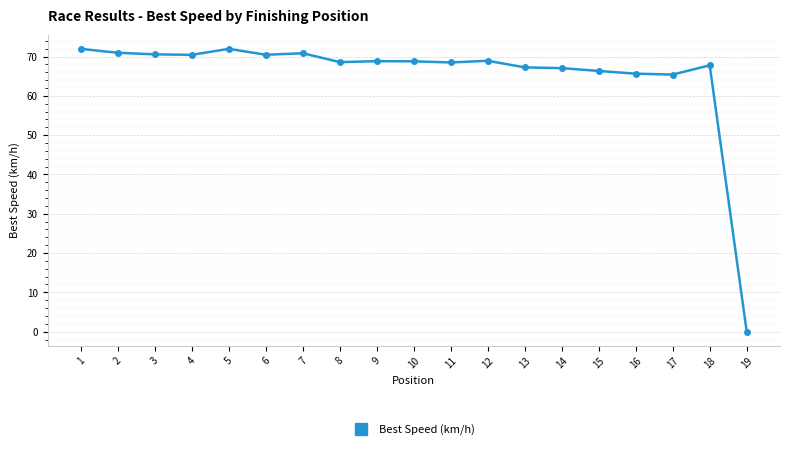

What is the difference between the values at 11 and 9?

0.3